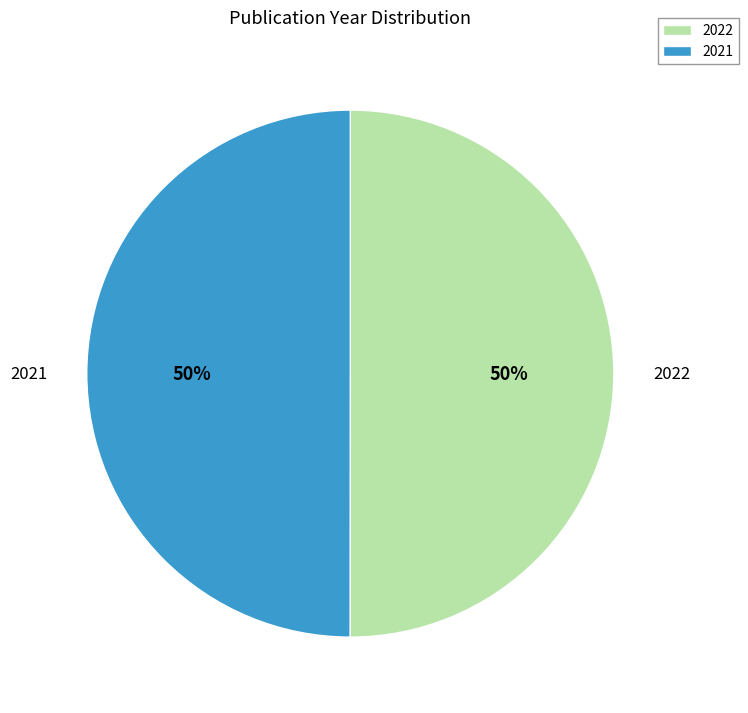

To the nearest percent, what is the combined percentage of 2021 and 2022?

100%